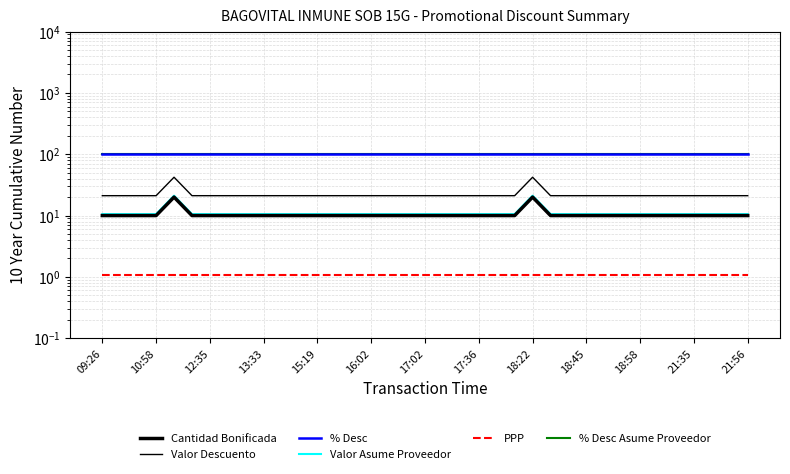

Count the number of data series in this chart.

6